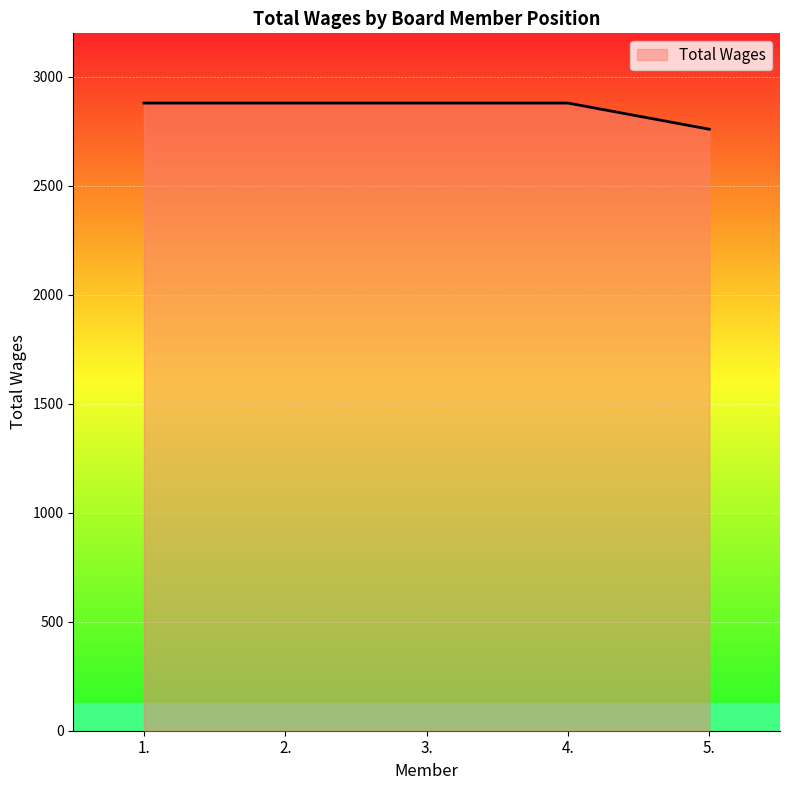

What value does the data have at 3., to the nearest 50?

2900